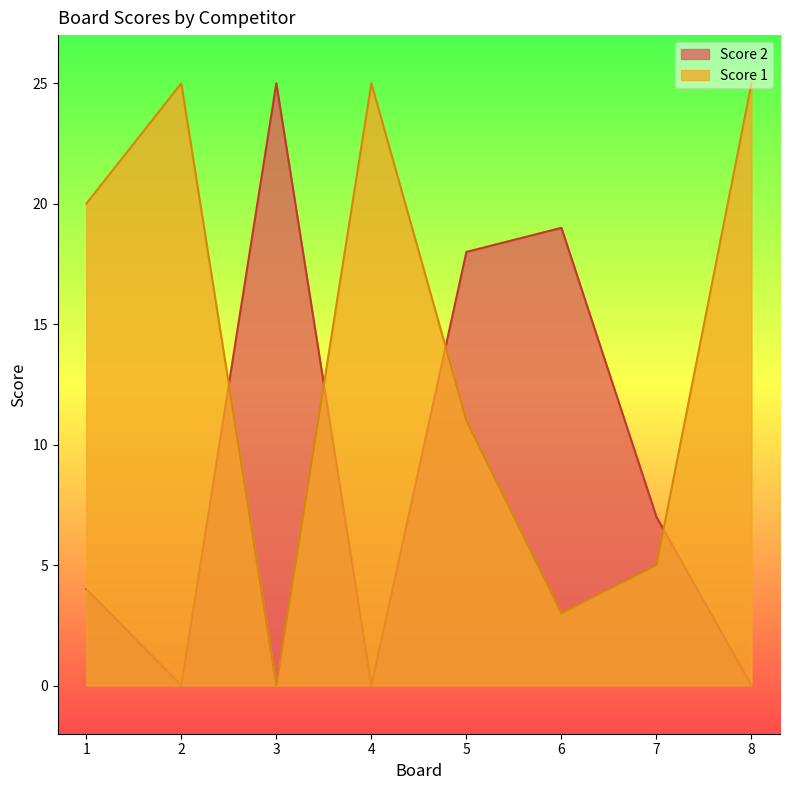

Which series has the largest range (max minus min)?

Score 1